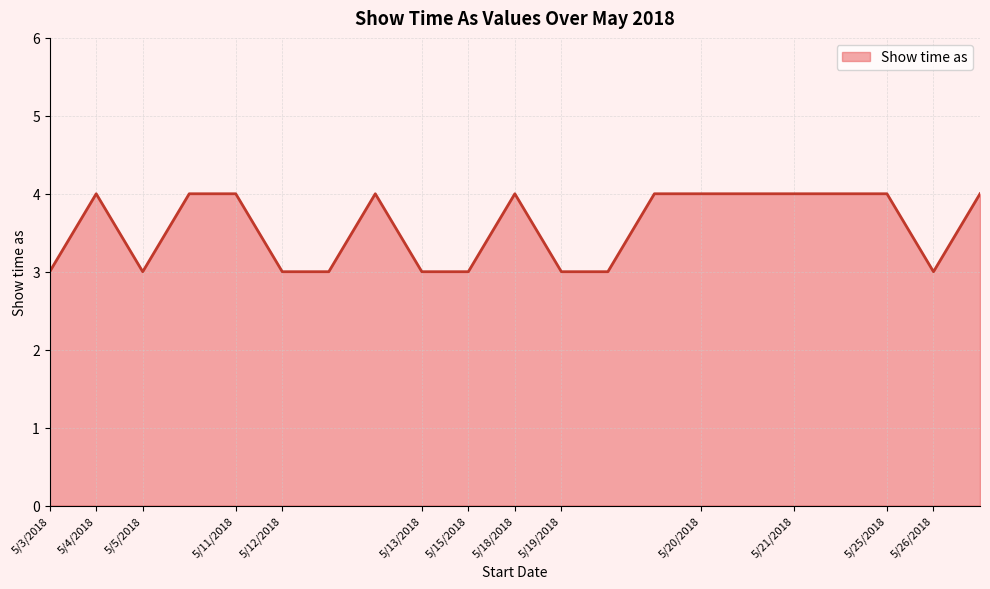

What is the minimum value shown in the chart?

3